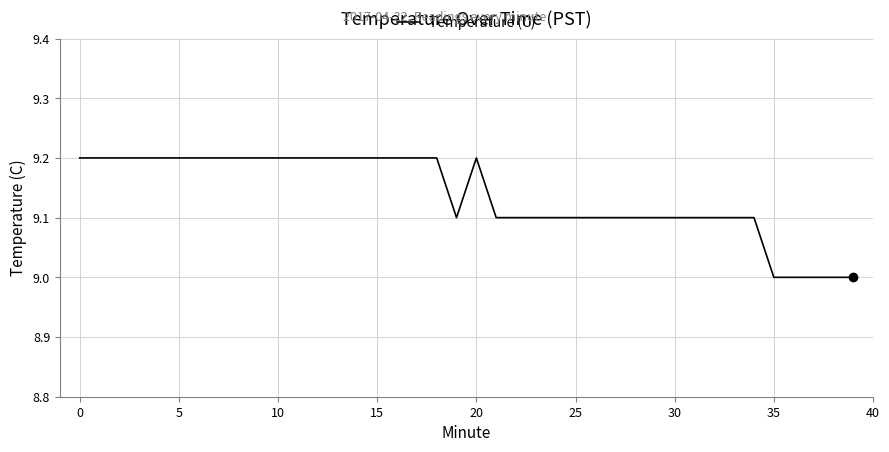

What is the maximum value shown in the chart?

9.2